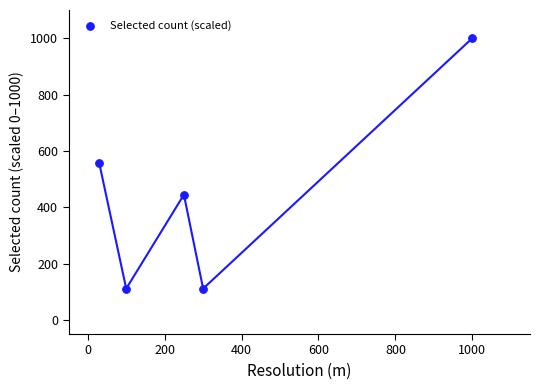

What is the range of X values (max minus min)?

970.0